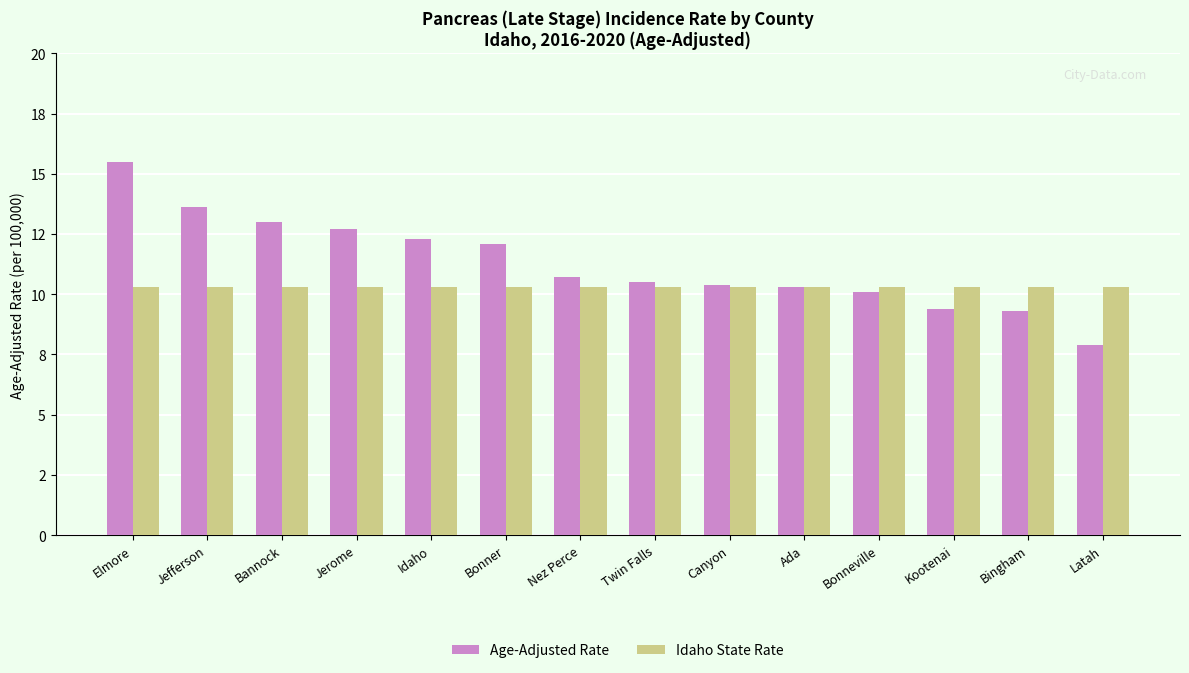

Which has a higher value, Twin Falls or Ada?

Twin Falls